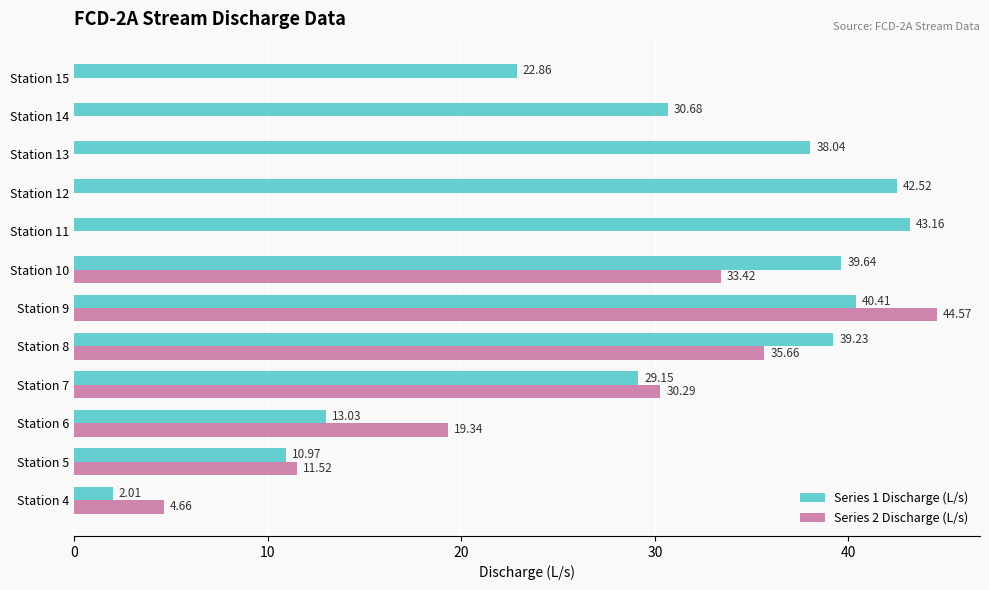

Where is Series 2 Discharge (L/s) nearest to the value 22?

Station 6